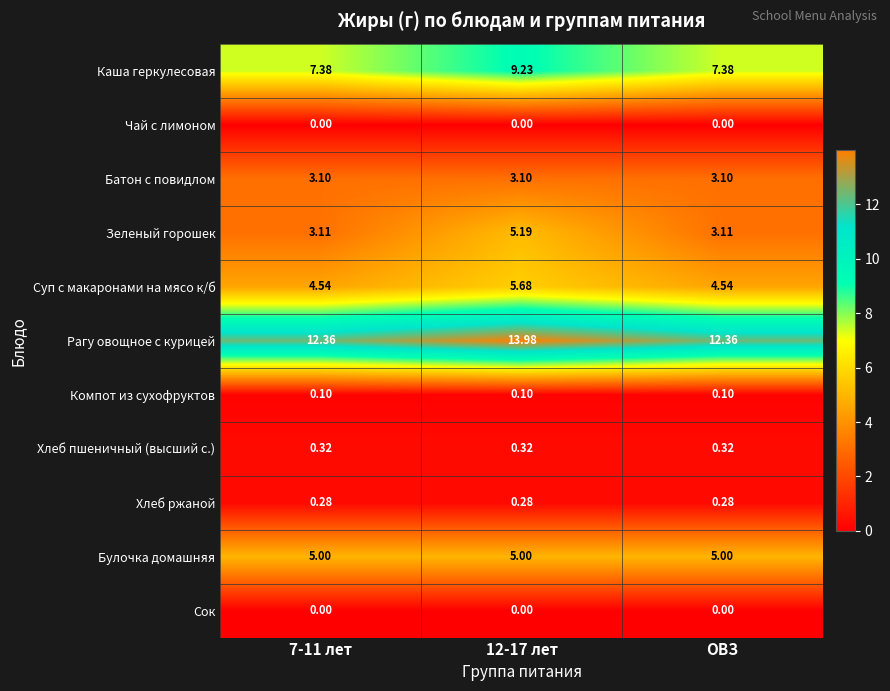

Which series has the widest spread of values?

Зеленый горошек